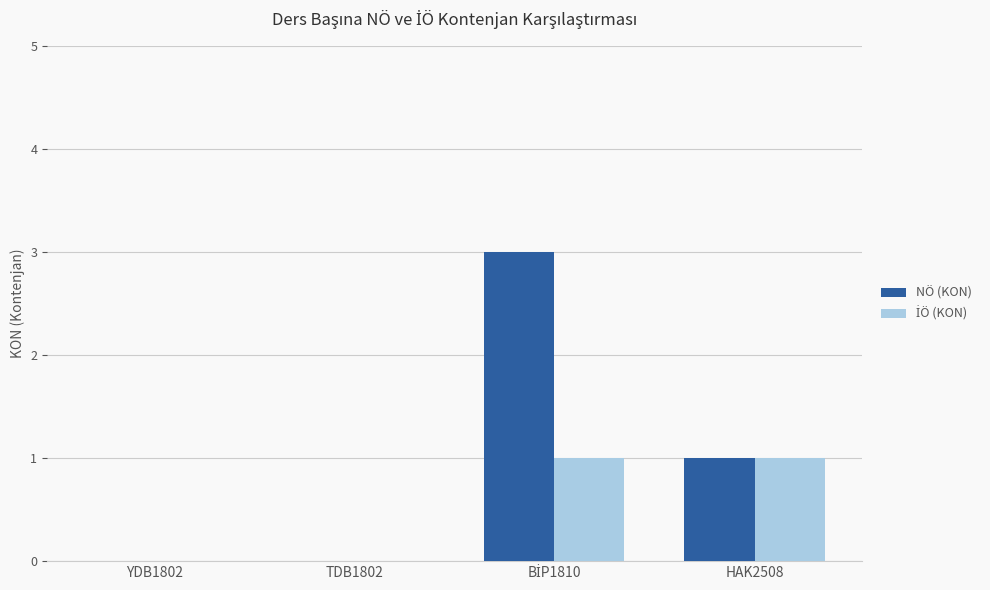

What is the sum of all NÖ (KON) values?

4